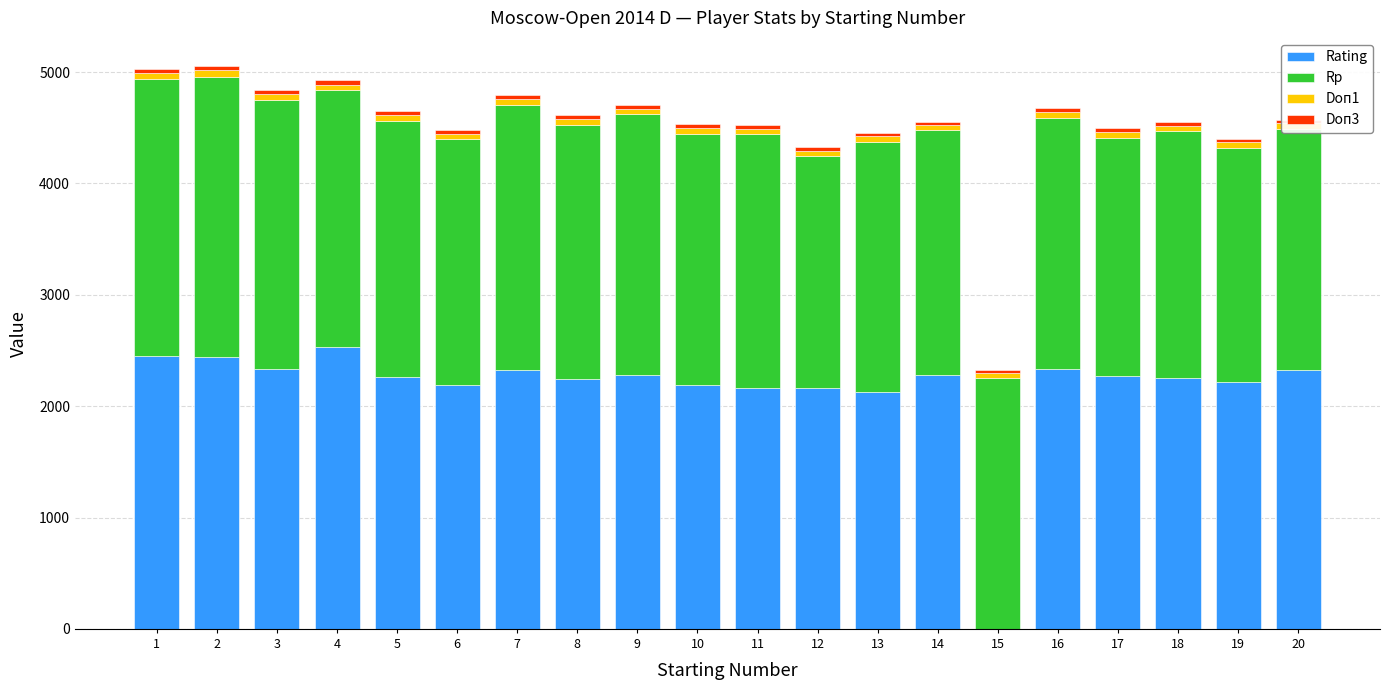

What is the maximum value for Rating?

2528.0